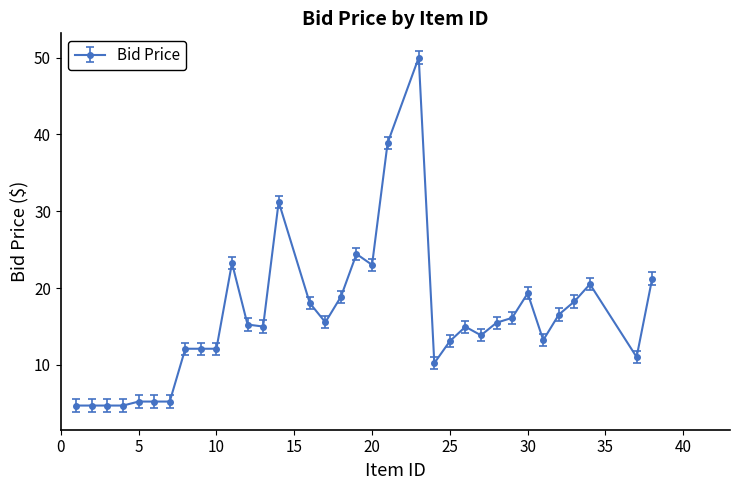

What is the smallest value displayed?

4.7